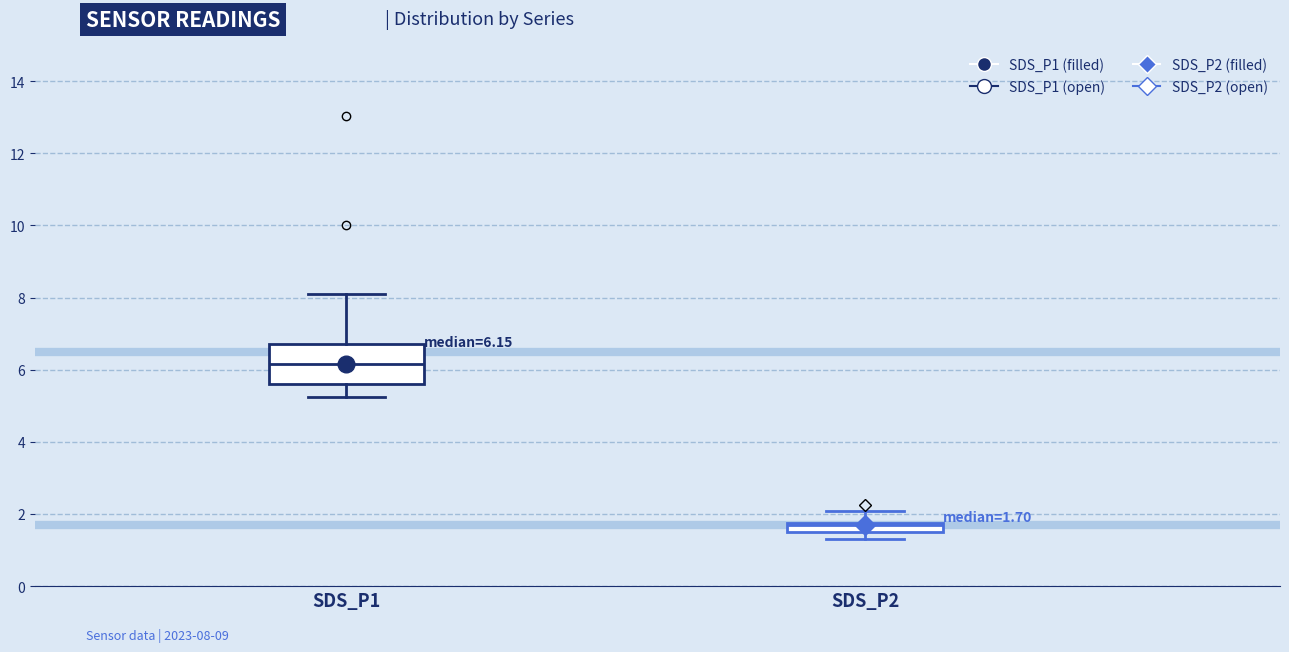

Which box has the lowest median line?

SDS_P2